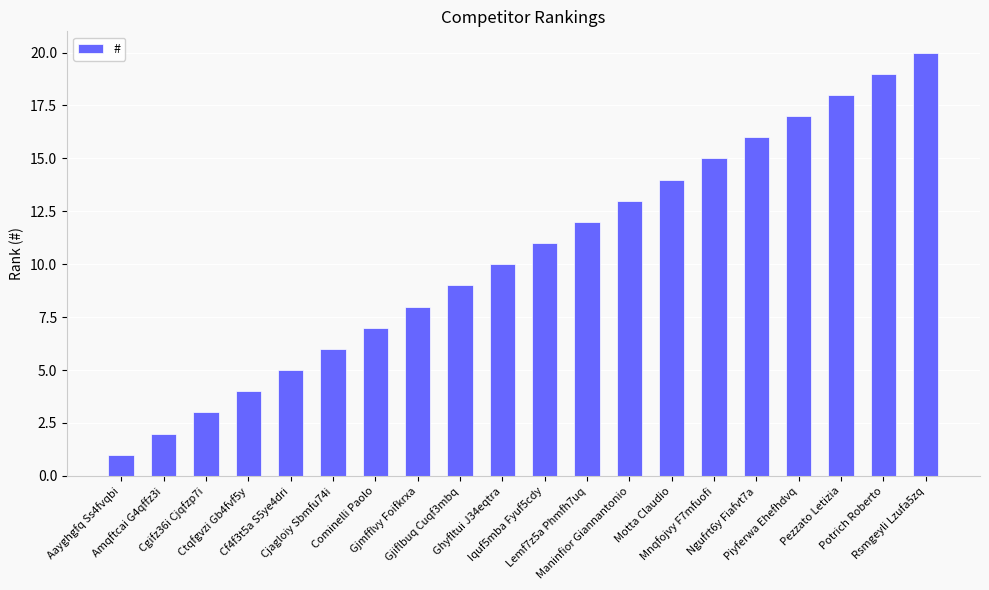

Rank the categories by value from highest to lowest.

Rsmgeyli Lzufa5zq, Potrich Roberto, Pezzato Letizia, Piyferwa Ehefhdvq, Ngufrt6y Fiafvt7a, Mnqfojvy F7mfuofi, Motta Claudio, Maninfior Giannantonio, Lemf7z5a Phmfh7uq, Iquf5mba Fyuf5cdy, Ghyfltui J34eqtra, Gjiflbuq Cuqf3mbq, Gjmfflvy Foifkrxa, Cominelli Paolo, Cjagloiy Sbmfu74i, Cf4f3t5a S5ye4dri, Ctqfgvzi Gb4fvf5y, Cgifz36i Cjqfzp7i, Amqftcai G4qffz3i, Aayghgfq Ss4fvqbi